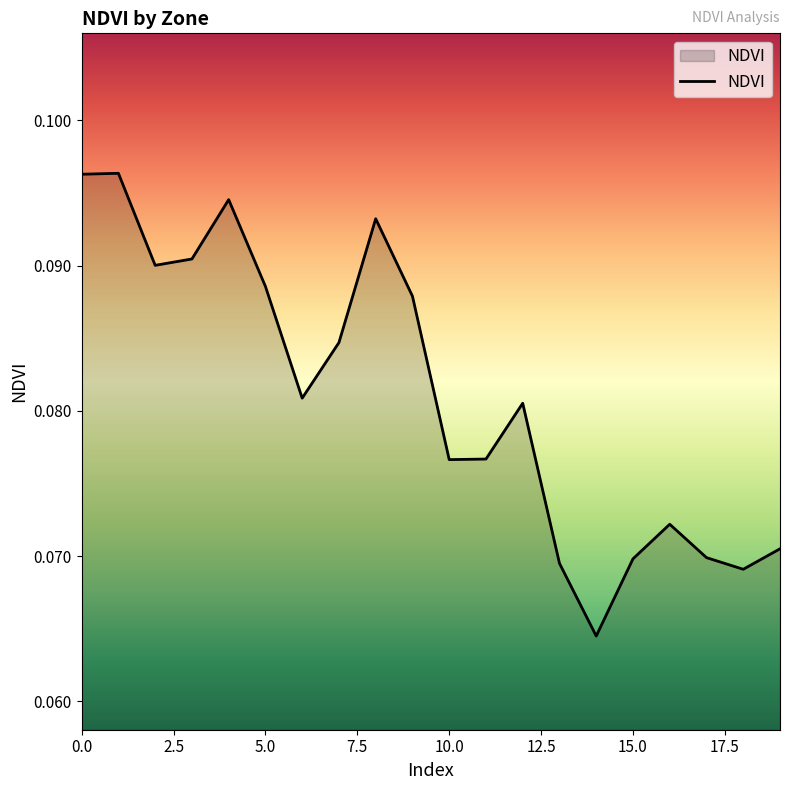

At which category does the data reach its first local peak?

1